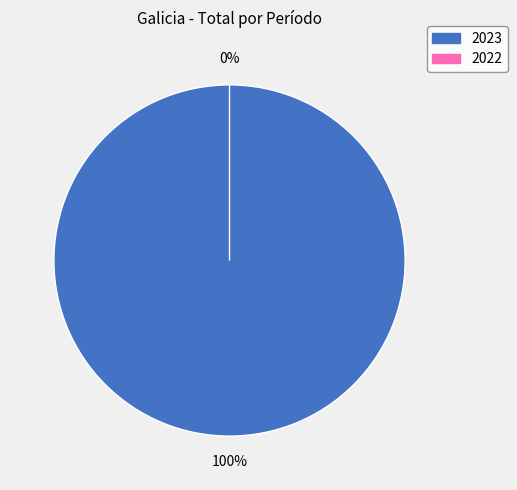

Count the number of slices in the pie.

2